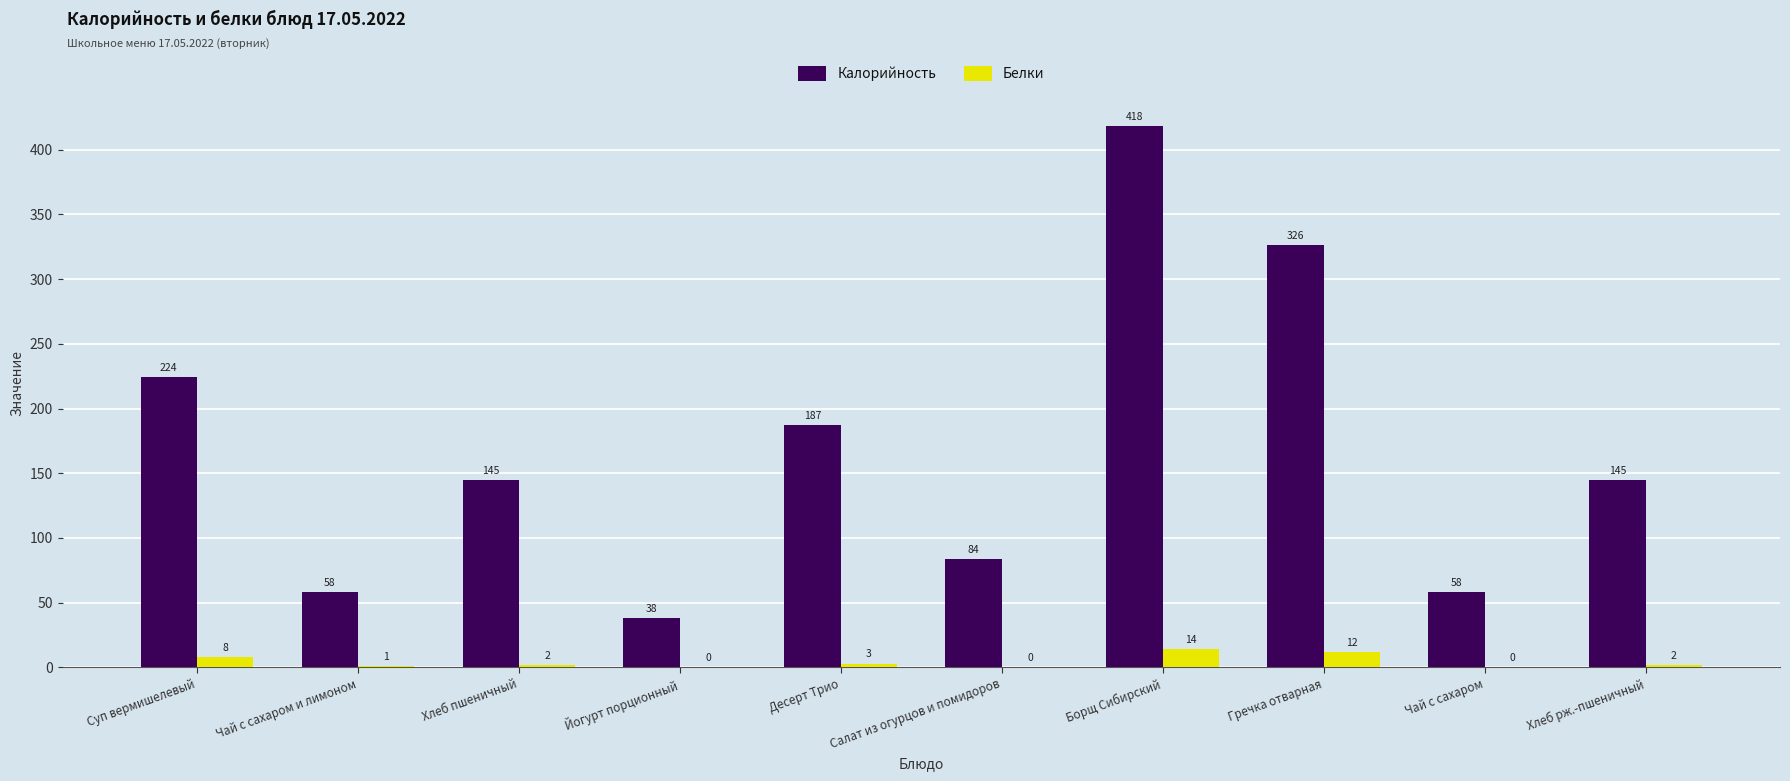

The value of Калорийность at Чай с сахаром и лимоном is 95. True or false?

False